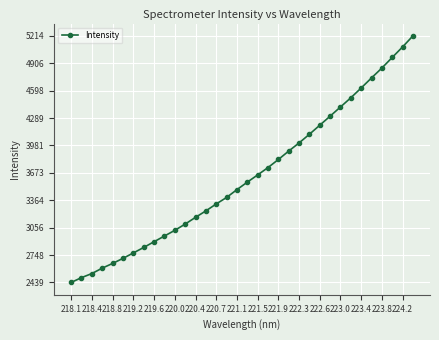

What is the value of the 18th point from the left?

3568.3